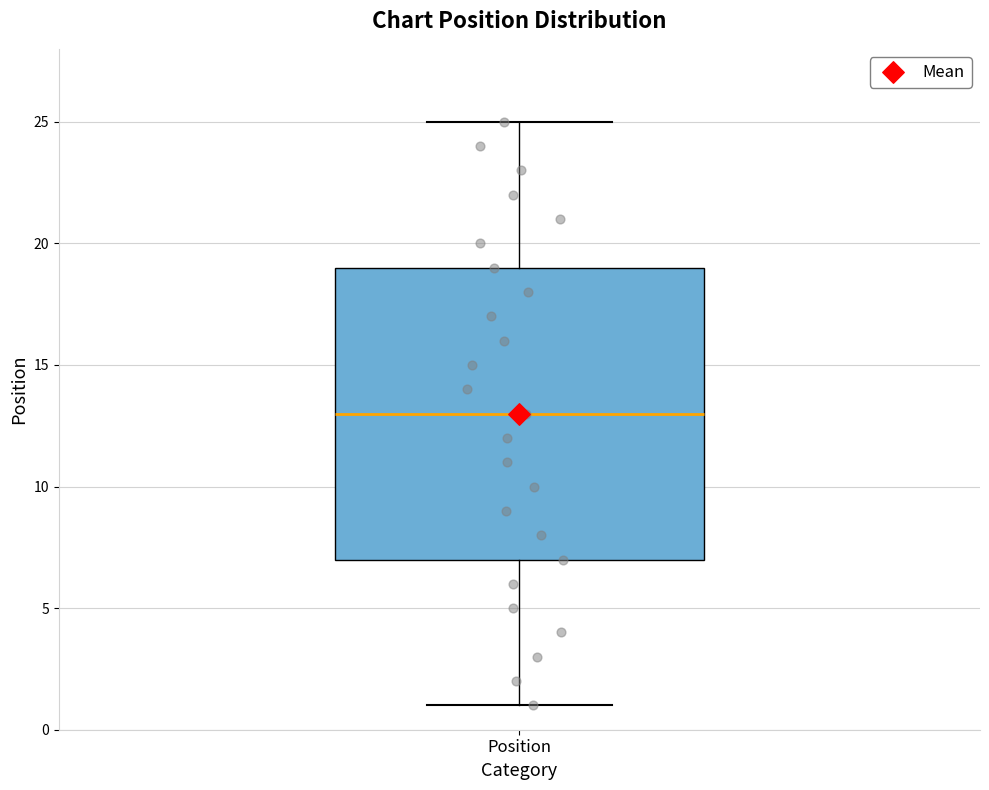

Read this box plot against the y-axis: the position of the median line, the range covered by the box, and the ends of both whiskers. The values are not printed on the chart, so give them approximately, as read against the axis.

median 13, box 7 to 19, whiskers 1 to 25